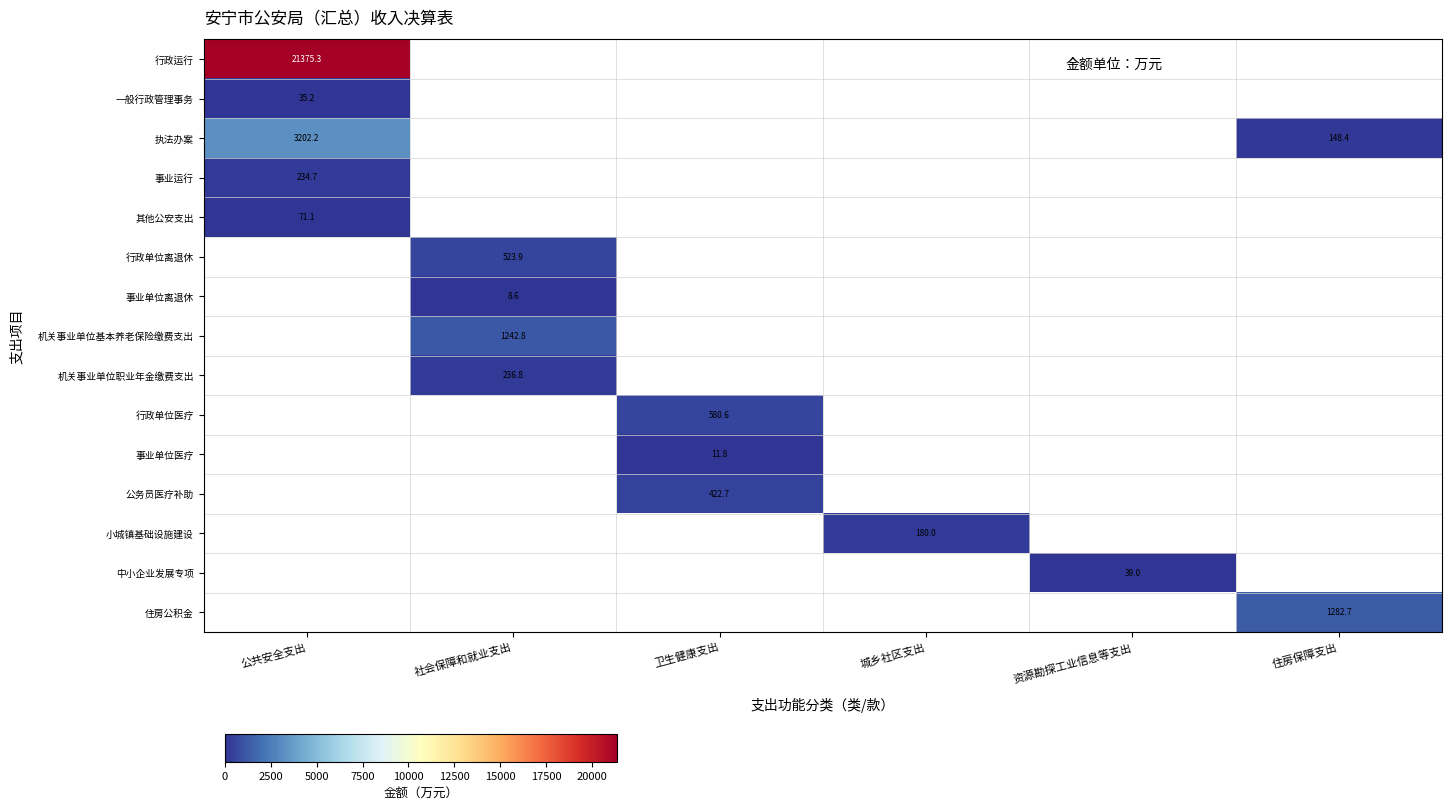

Between 卫生健康支出 and 社会保障和就业支出, which is larger?

社会保障和就业支出